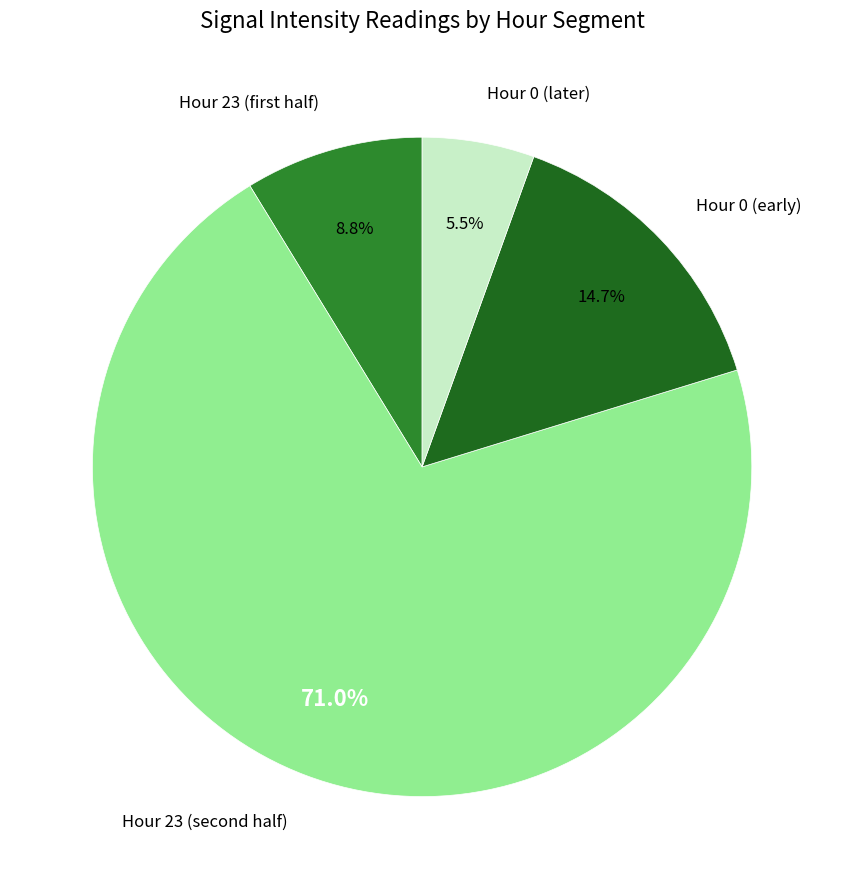

Count the number of slices in the pie.

4